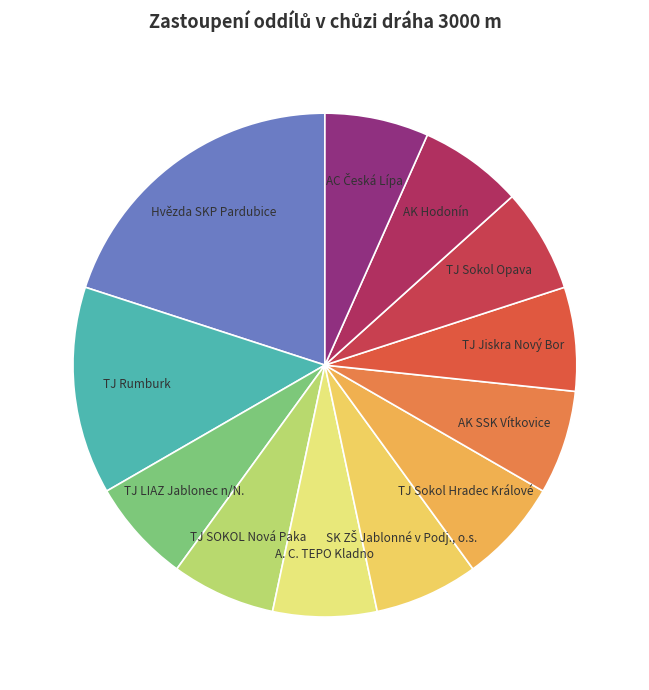

True or false: TJ LIAZ Jablonec n/N. accounts for 7% of the total.

True